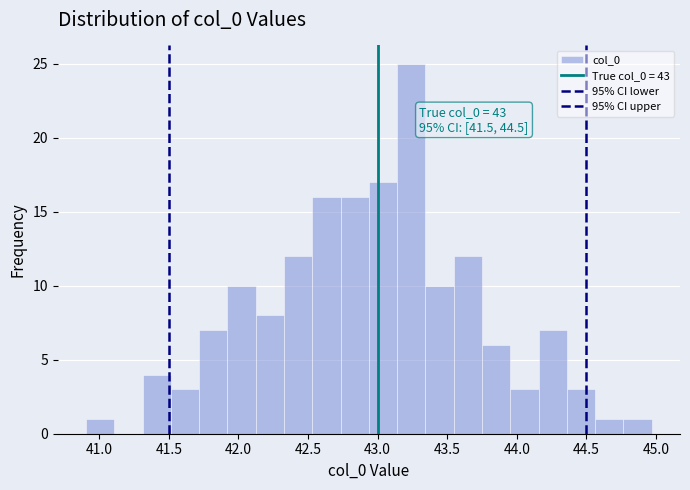

Which range on the x-axis has the tallest bar?

43.15 to 43.35